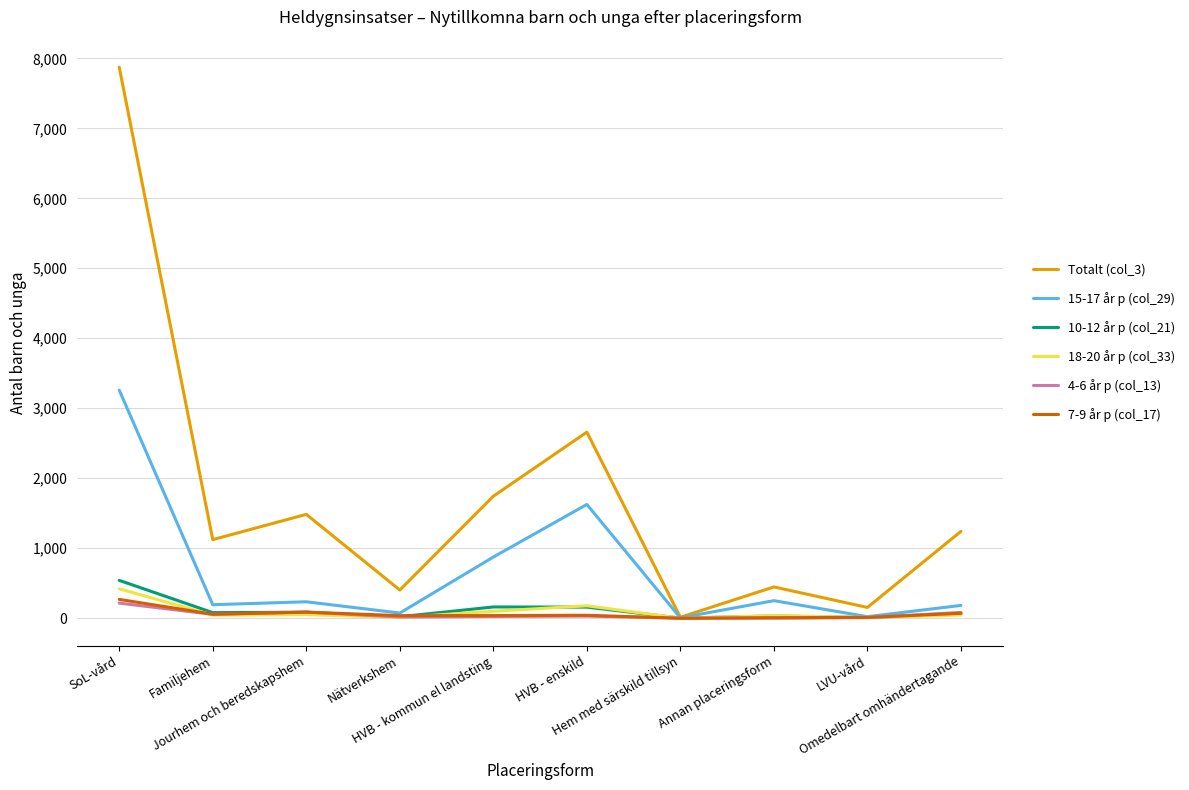

What is the greatest value displayed?

7873